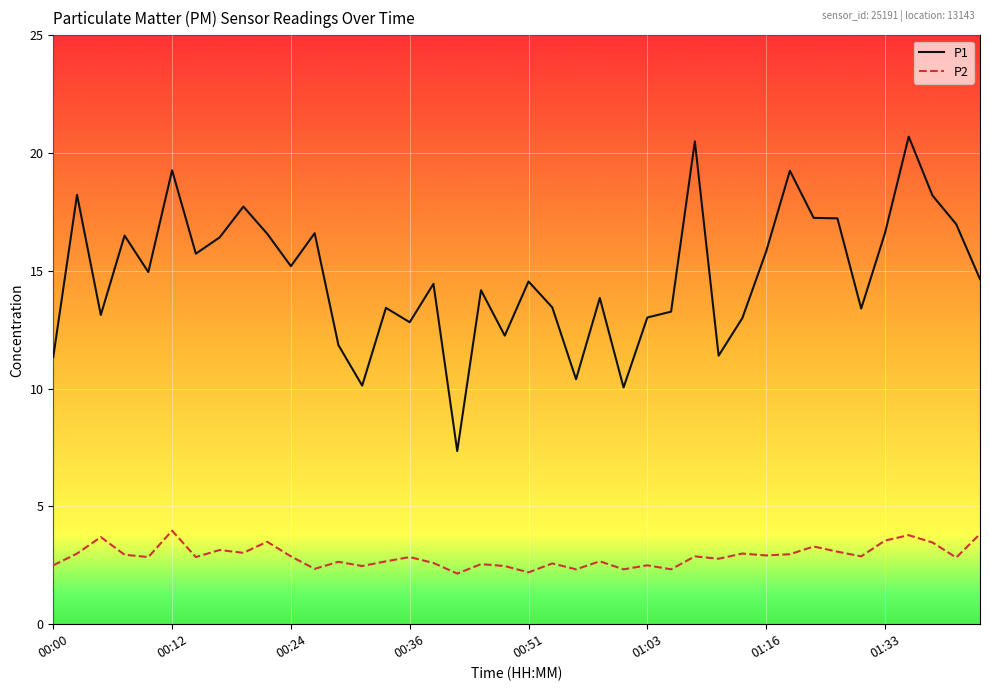

Which series has the widest spread of values?

P1